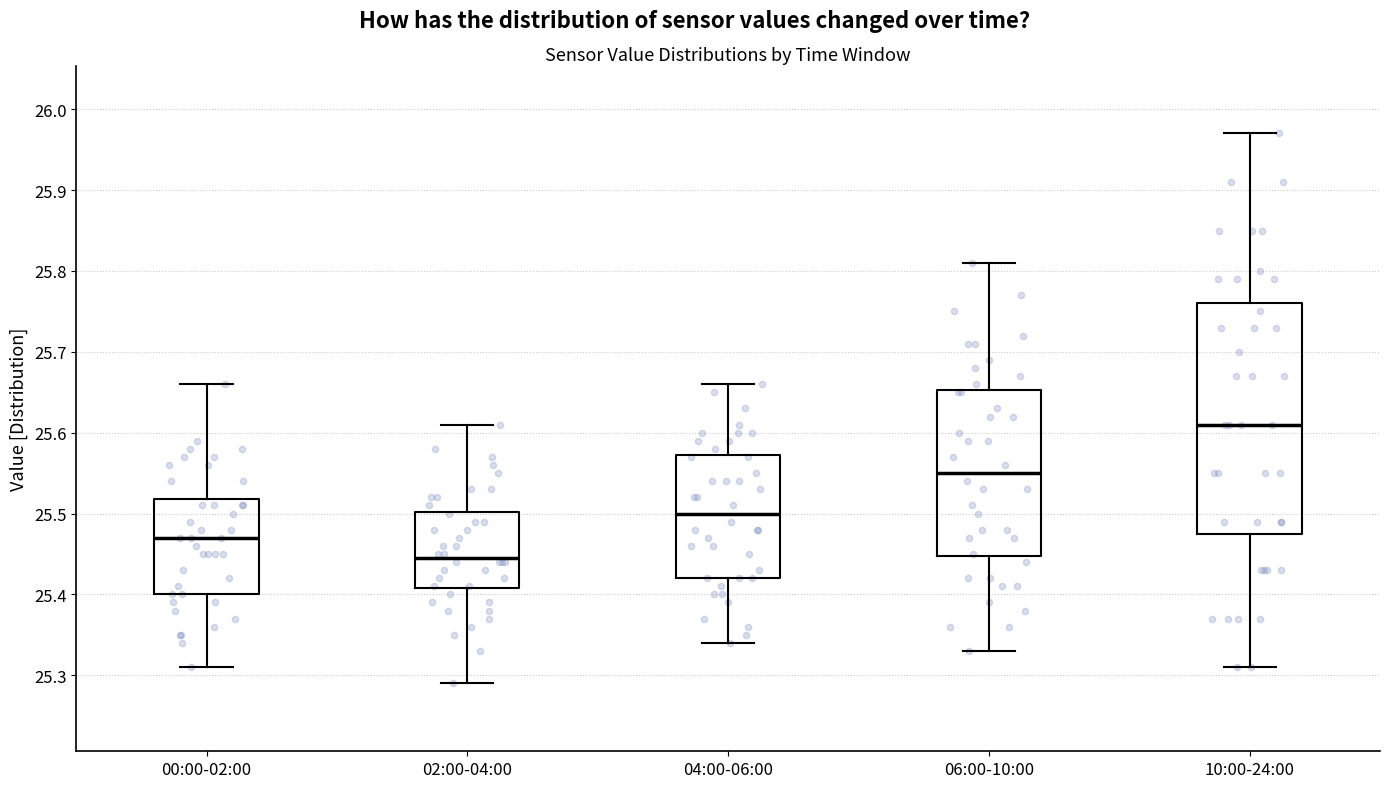

Which box is the tallest, from its lower edge to its upper edge?

10:00-24:00